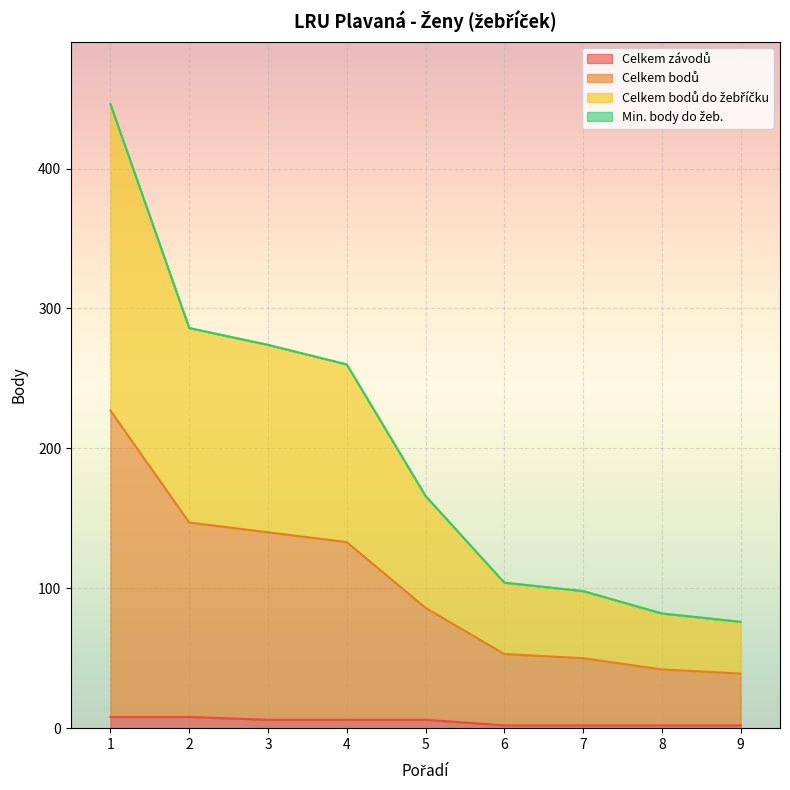

Between 4 and 8, which series saw the biggest shift?

Celkem bodů